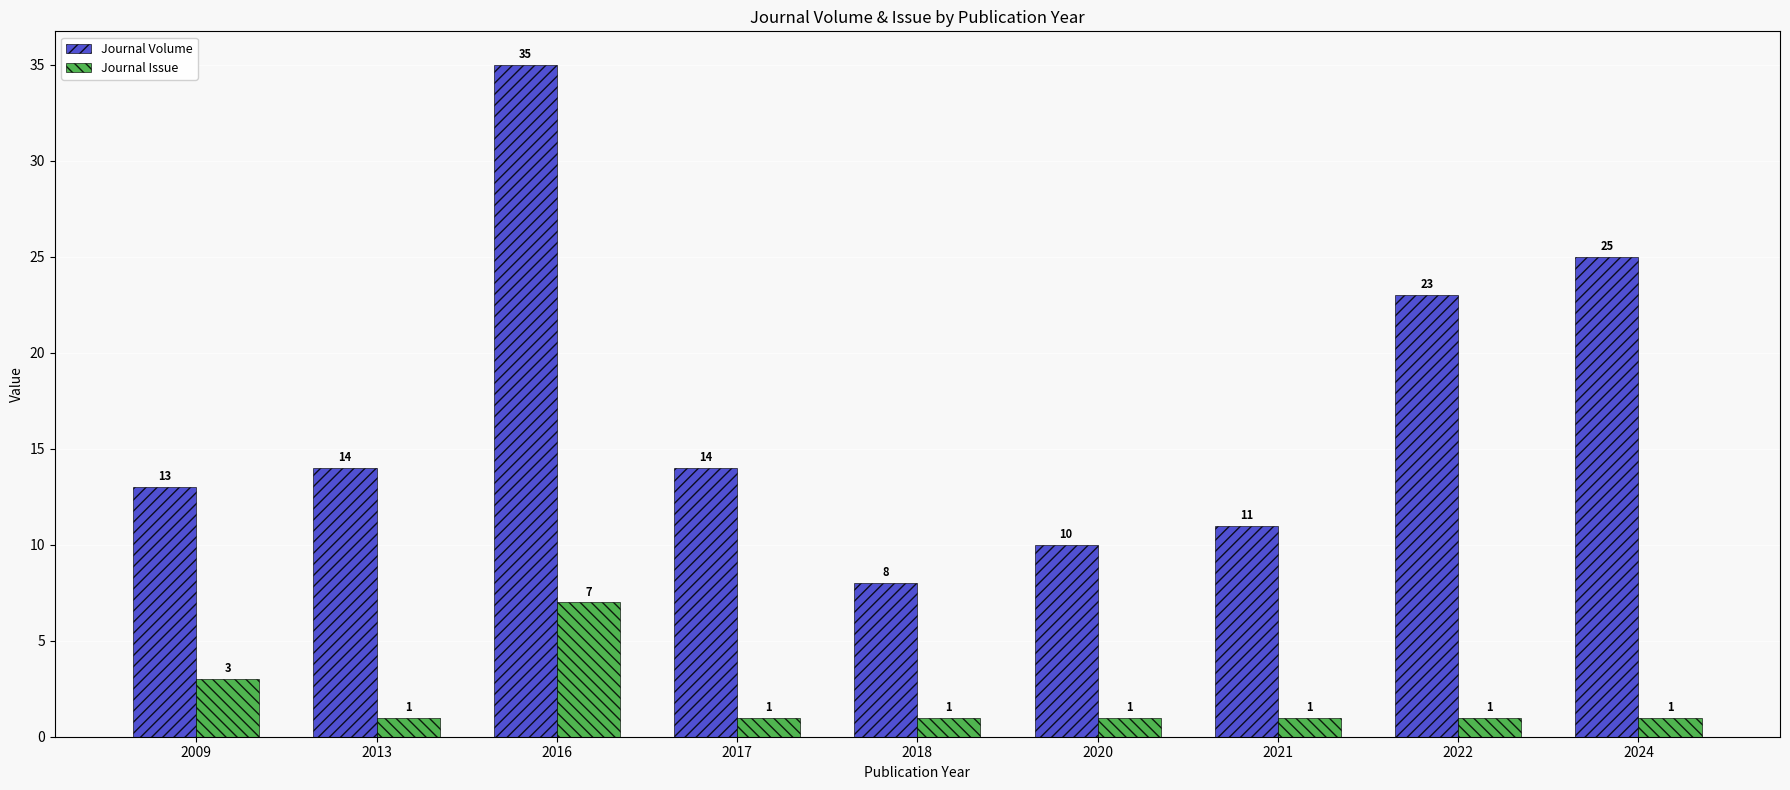

How many data points does each series have?

9